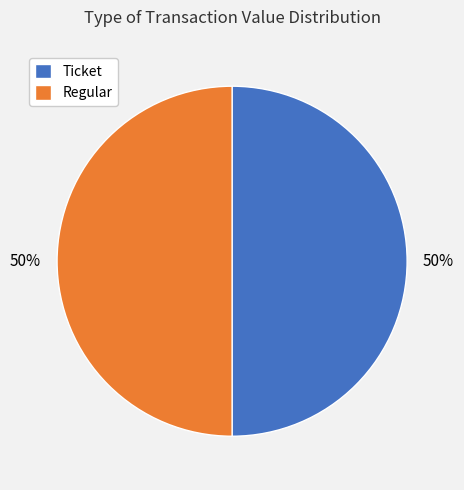

Is the sum of Regular and Ticket greater than half?

Yes